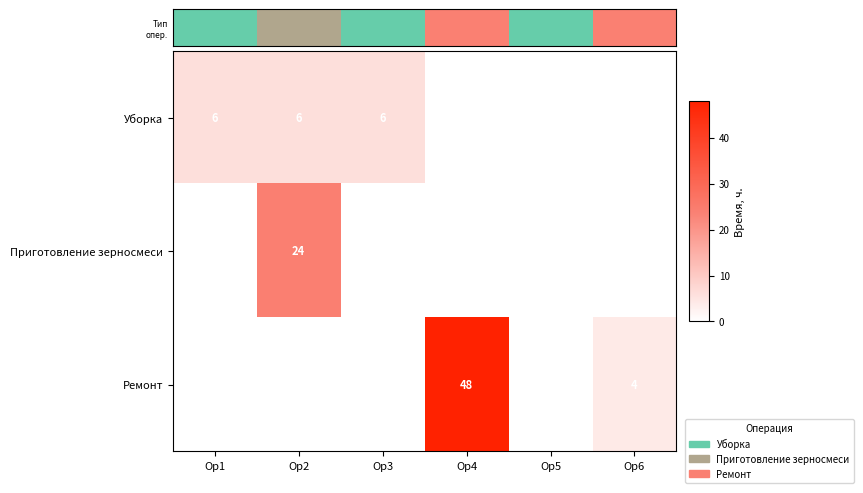

How many categories are shown in the chart?

6